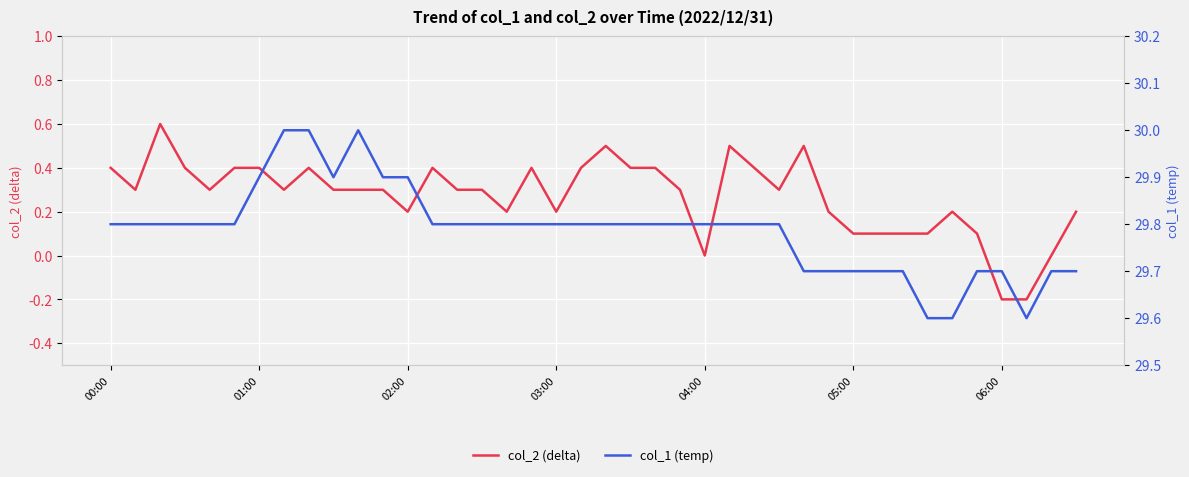

How many col_1 (temp) values are between 29 and 30?

40